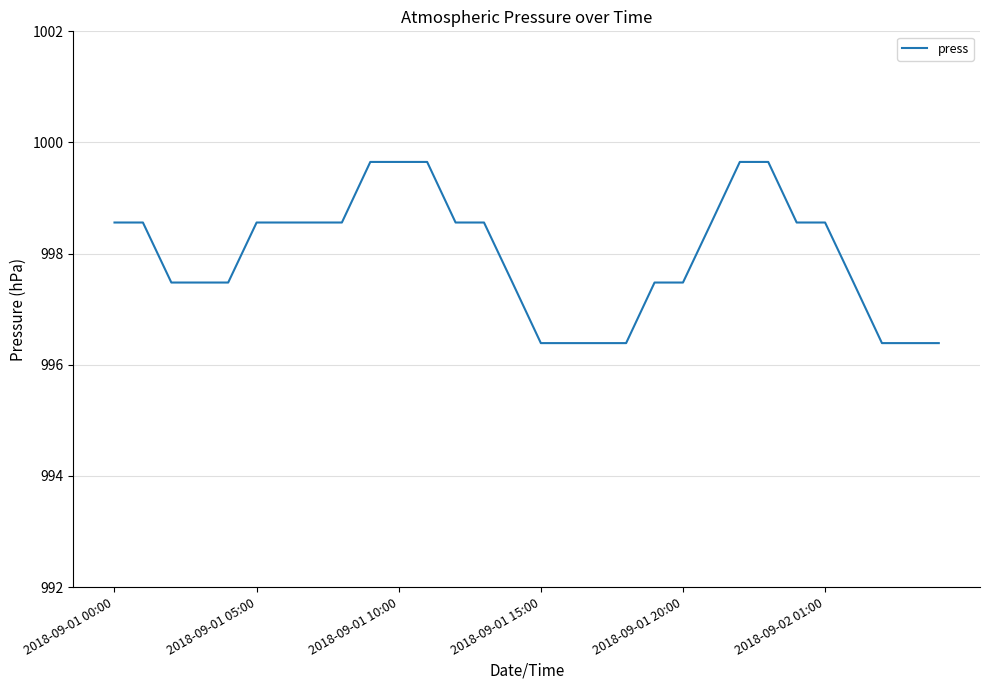

What is the difference between the maximum and minimum values?

3.3